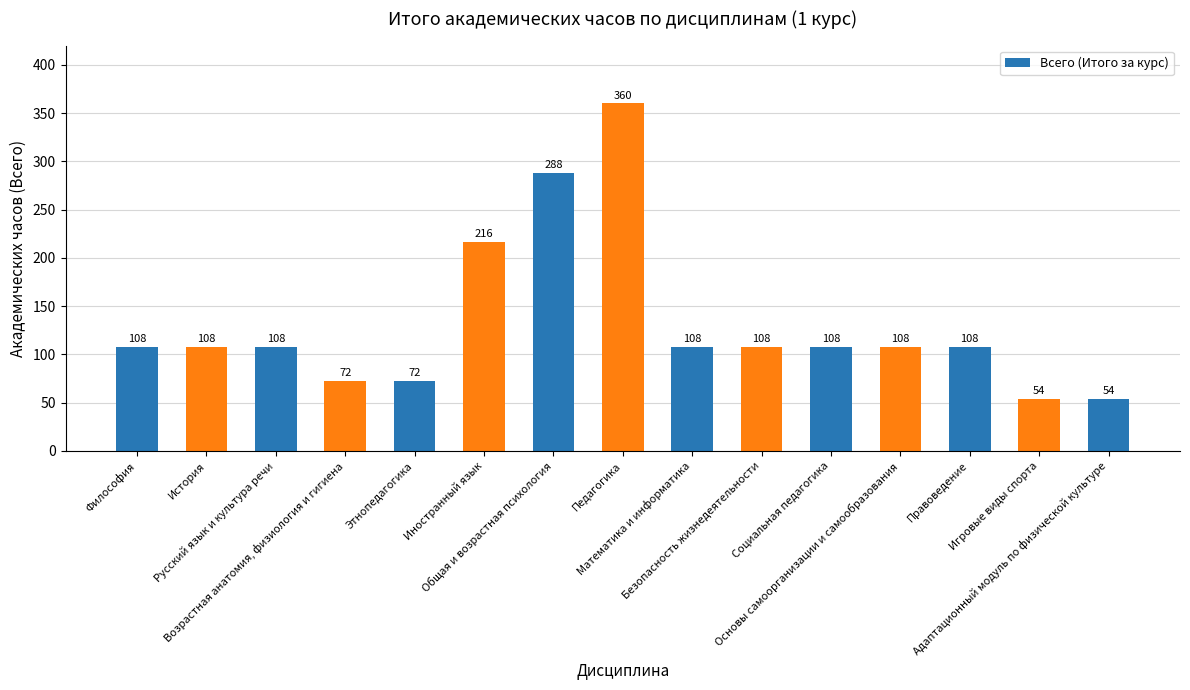

What is the change in value from Русский язык и культура речи to Возрастная анатомия, физиология и гигиена?

-36